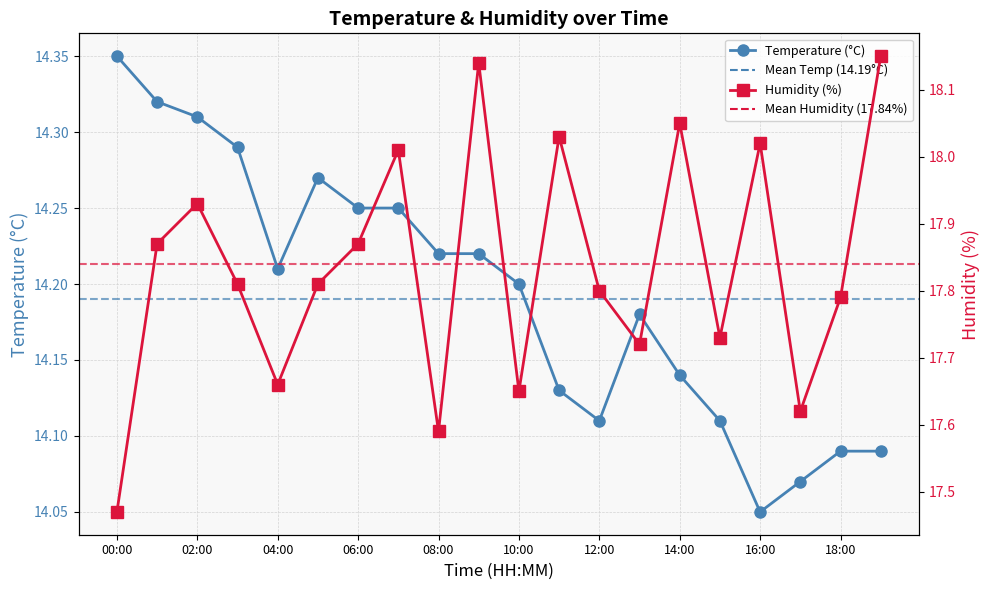

True or false: temperature and humidity intersect in this chart.

False